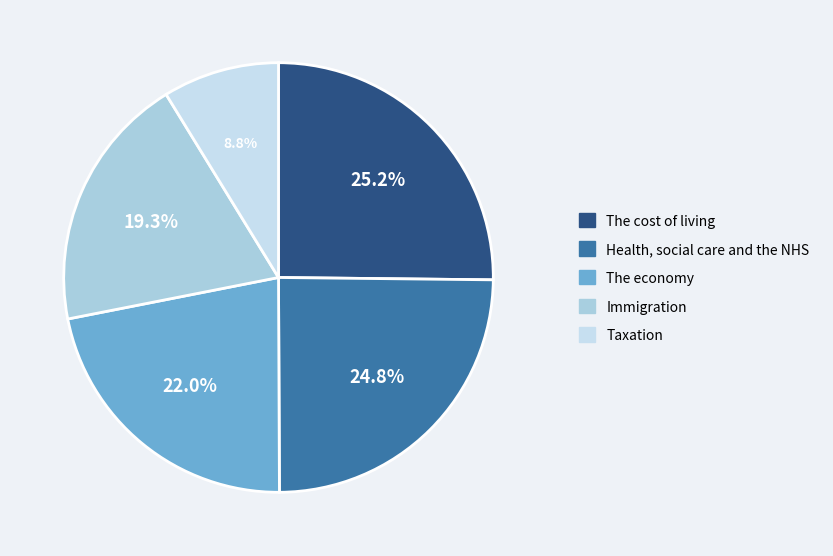

How many segments does this pie chart have?

5